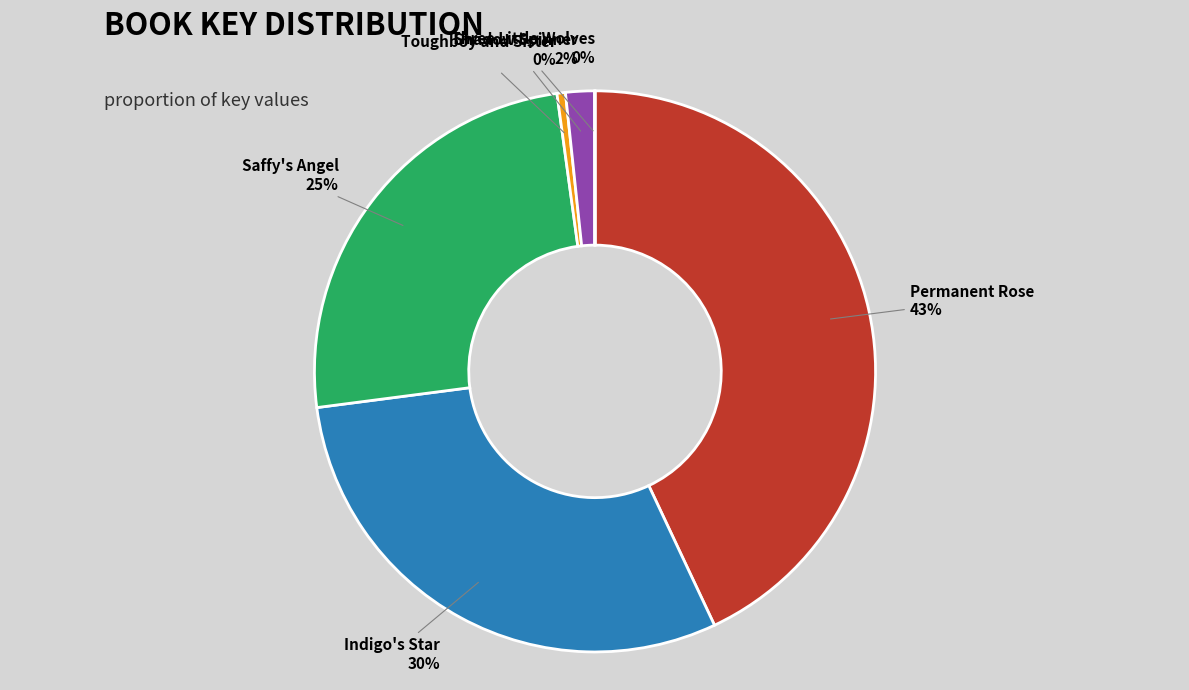

Is Saffy's Angel the majority of the pie?

No